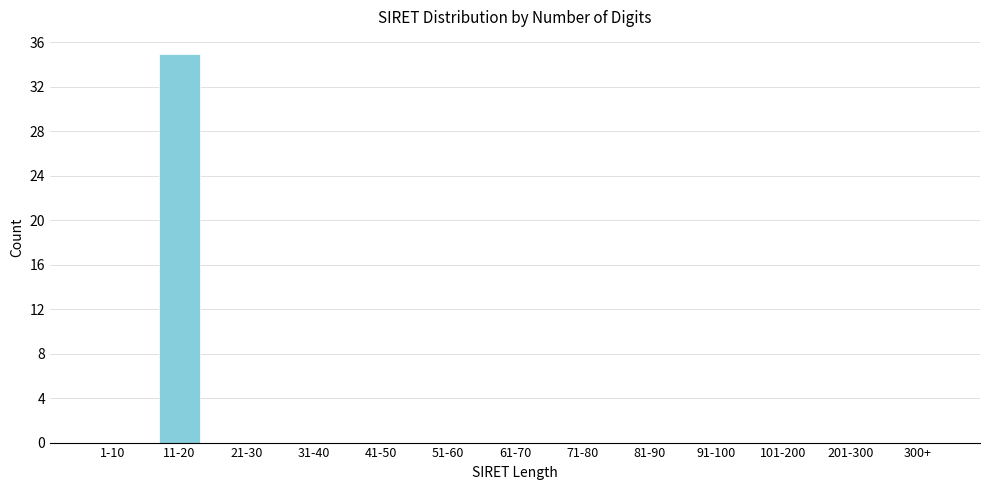

Reading left to right, extract all data points from this chart.

1-10=0	11-20=35	21-30=0	31-40=0	41-50=0	51-60=0	61-70=0	71-80=0	81-90=0	91-100=0	101-200=0	201-300=0	300+=0